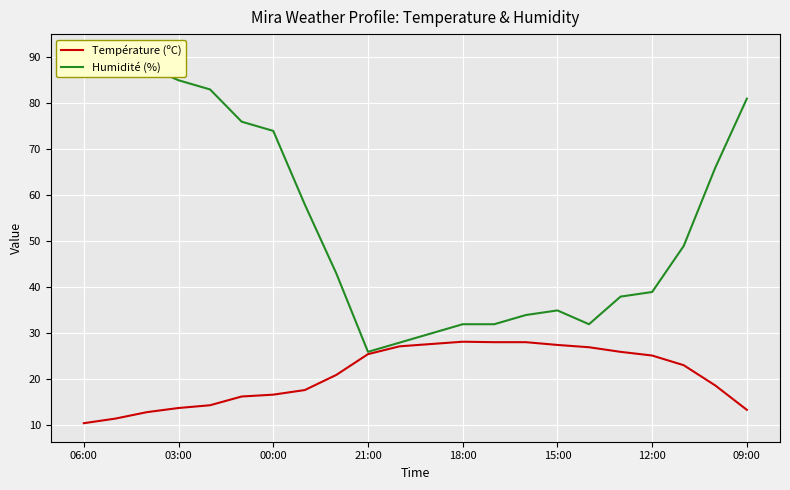

True or false: Humidité (%) has more than 1 interior local peaks.

False